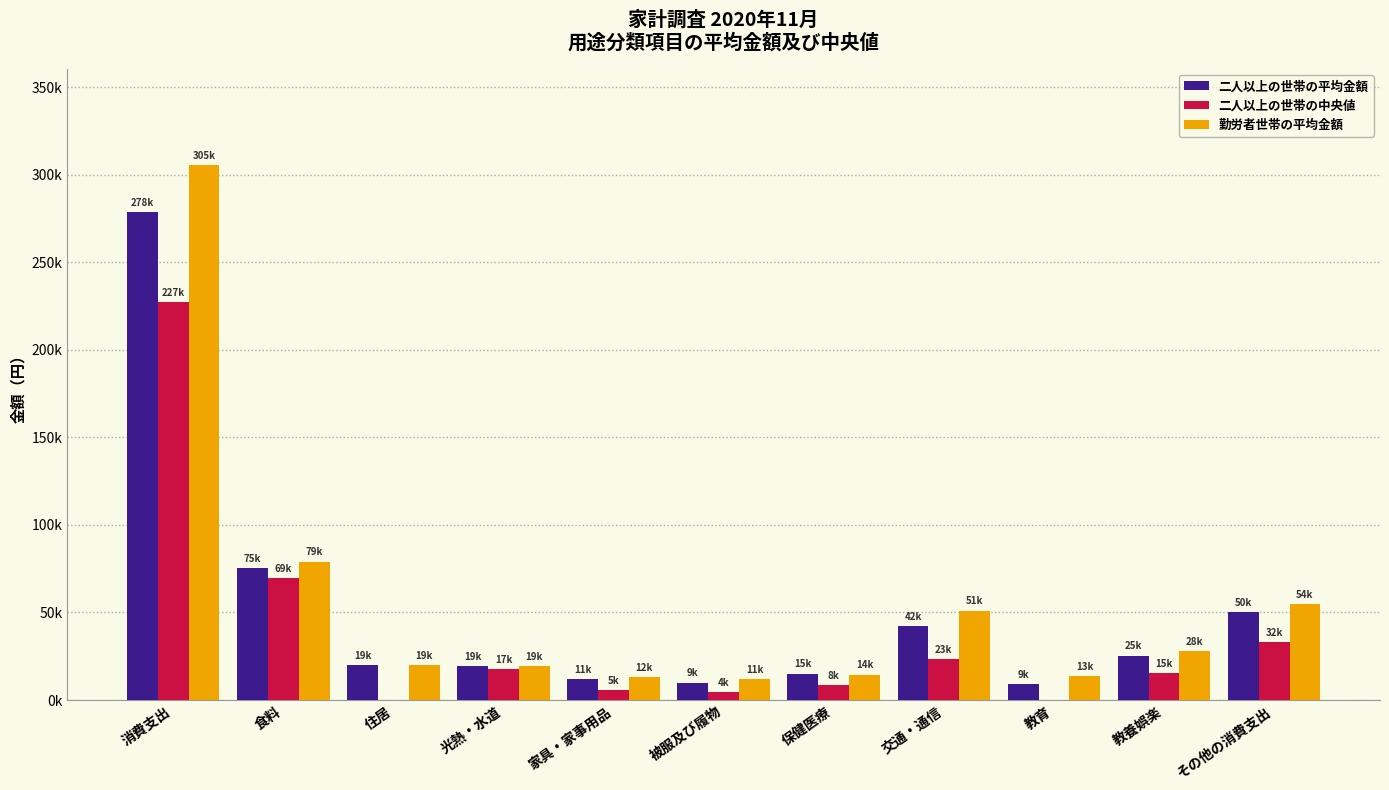

Does the chart contain stacked bars?

No